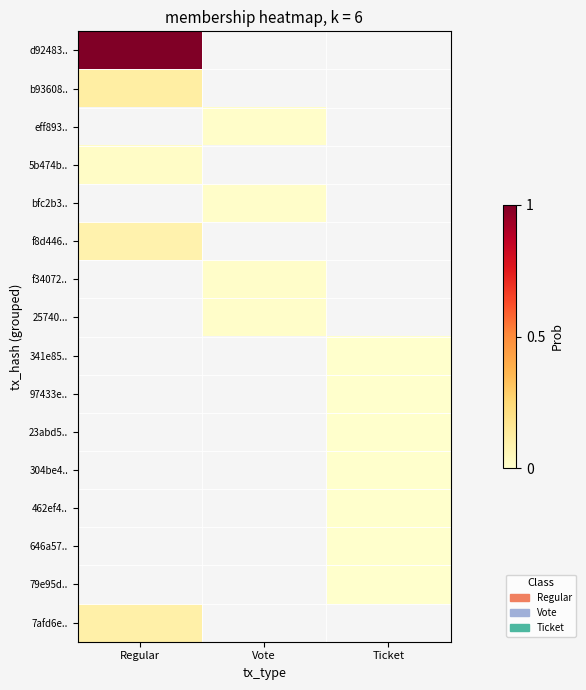

Which label corresponds to the largest value in the chart?

Regular